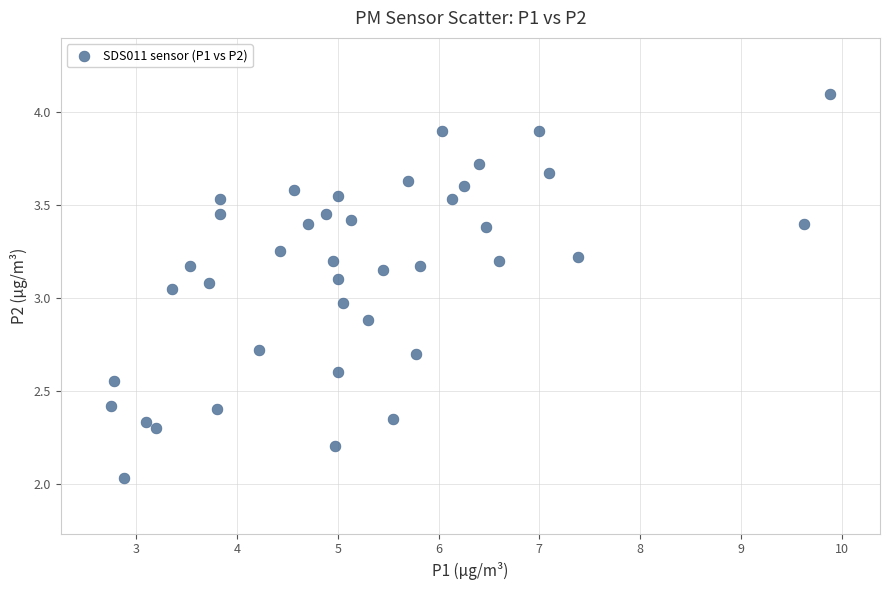

What is the range of Y values (max minus min)?

2.1